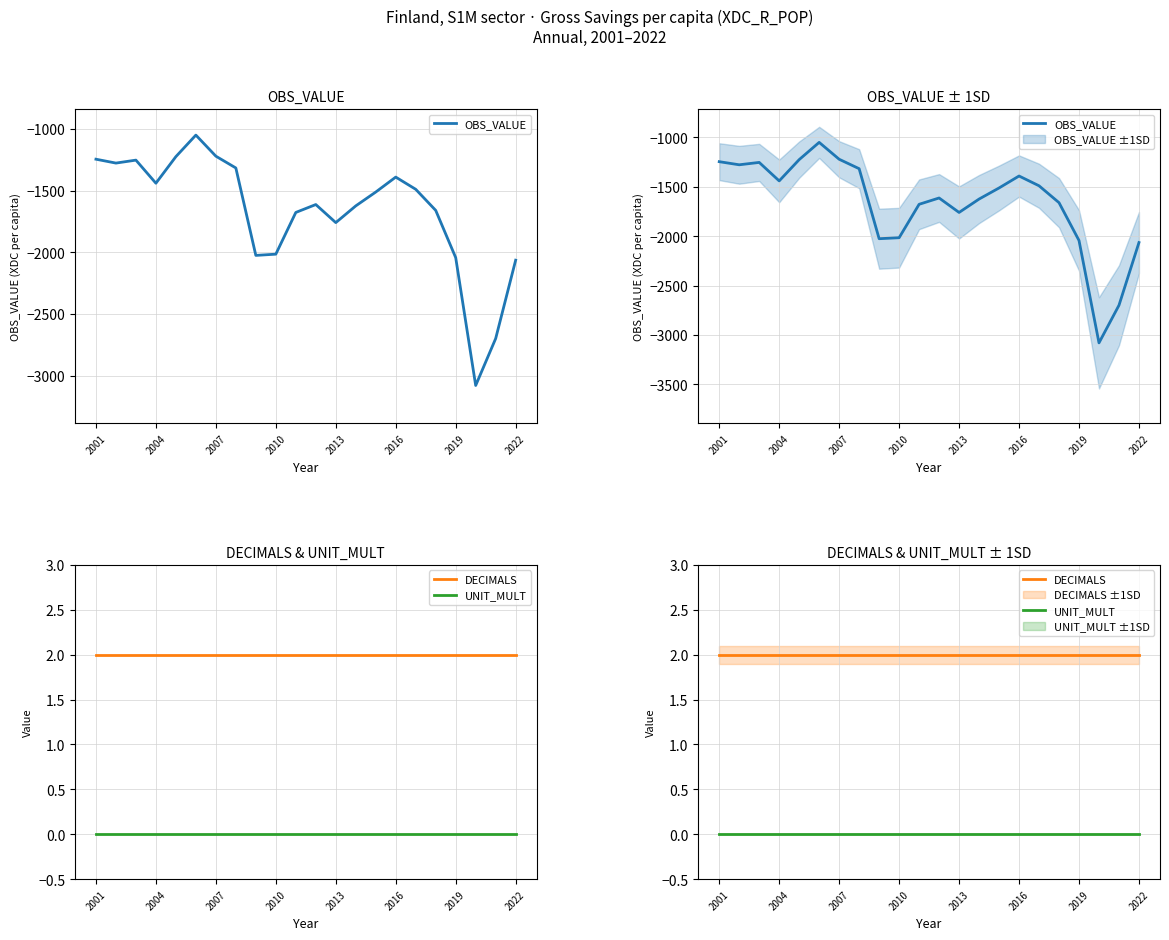

True or false: UNIT_MULT and OBS_VALUE intersect in this chart.

False